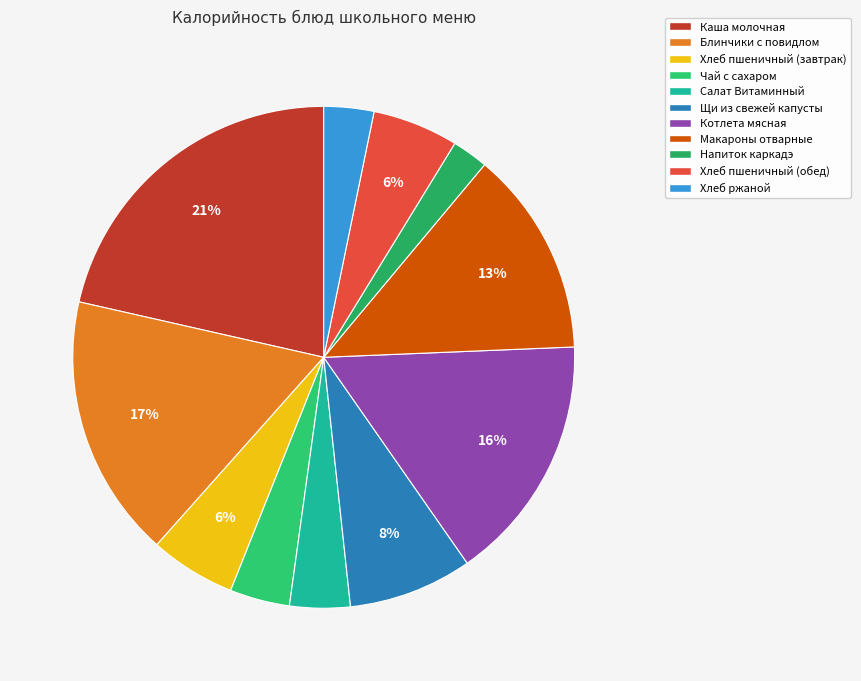

What is the change in value from Хлеб пшеничный (завтрак) to Котлета мясная?

+166.0